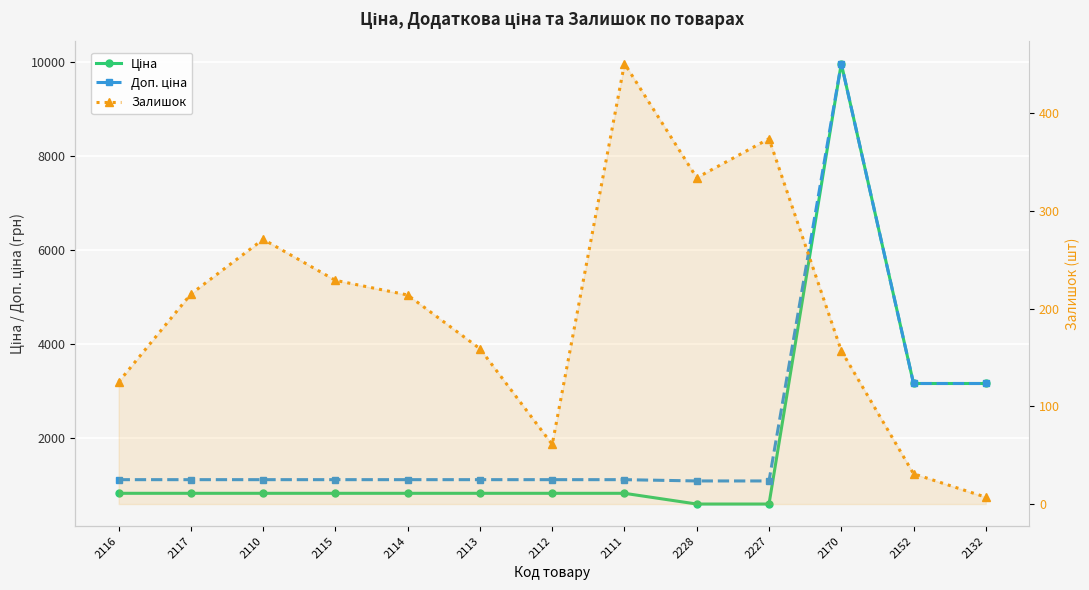

What is the label of the 10th point from the right?

2115